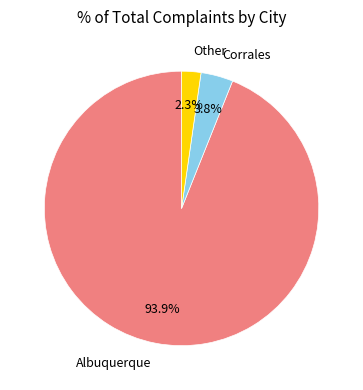

Does any single category account for the majority?

Yes